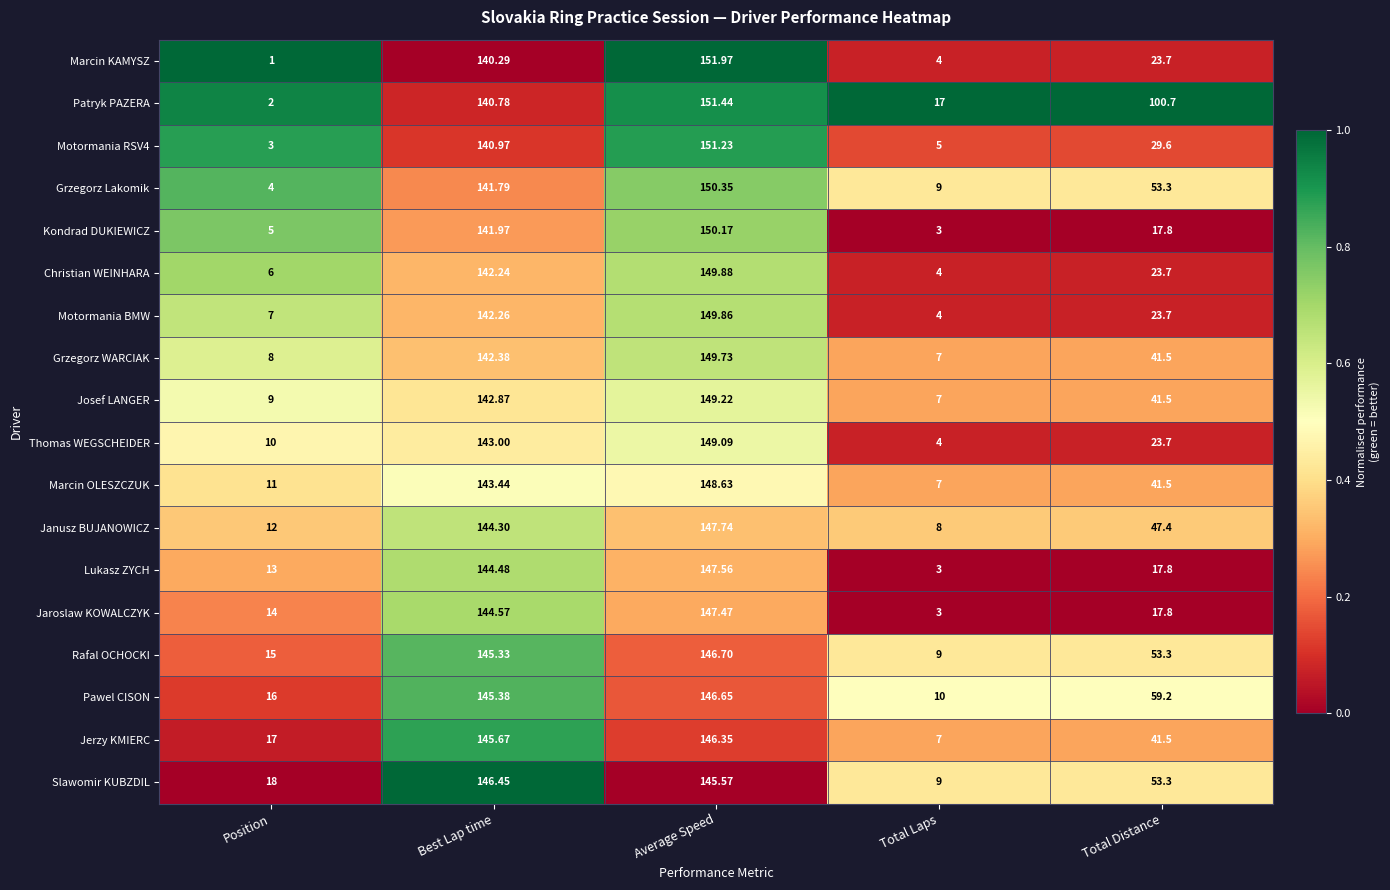

Where is Grzegorz WARCIAK nearest to the value 78?

Total Distance